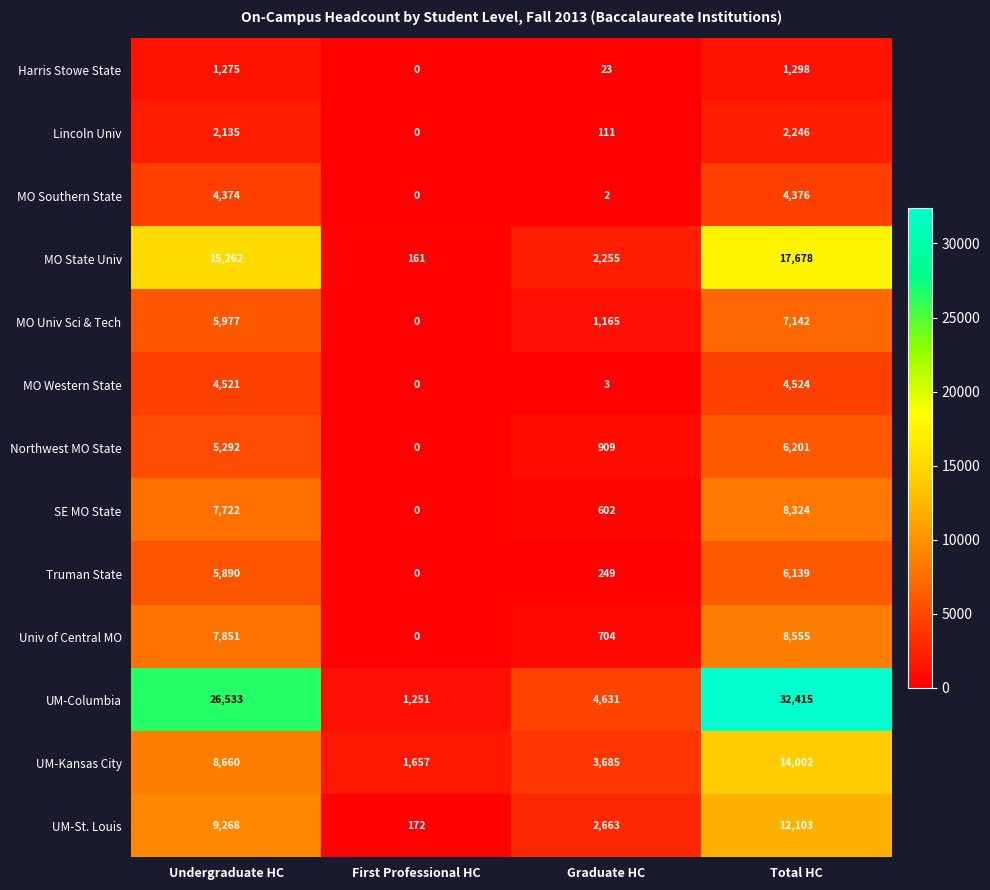

Which category has the lowest value across all series?

First Professional HC